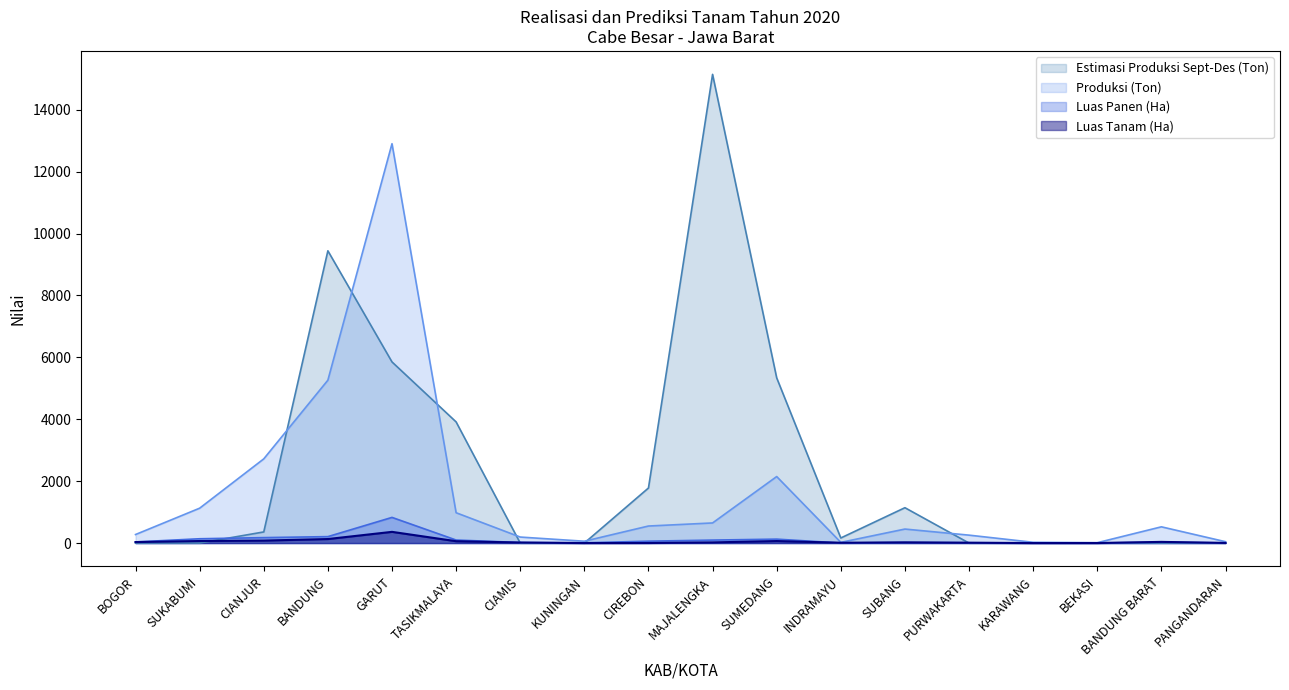

Which series has the widest spread of values?

Estimasi Produksi Sept-Des (Ton)